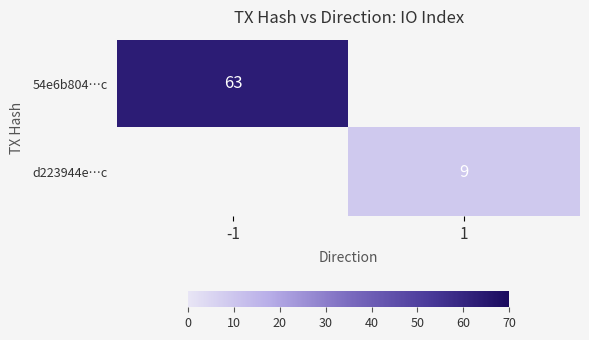

The value of 54e6b804…c at -1 is 90. True or false?

False